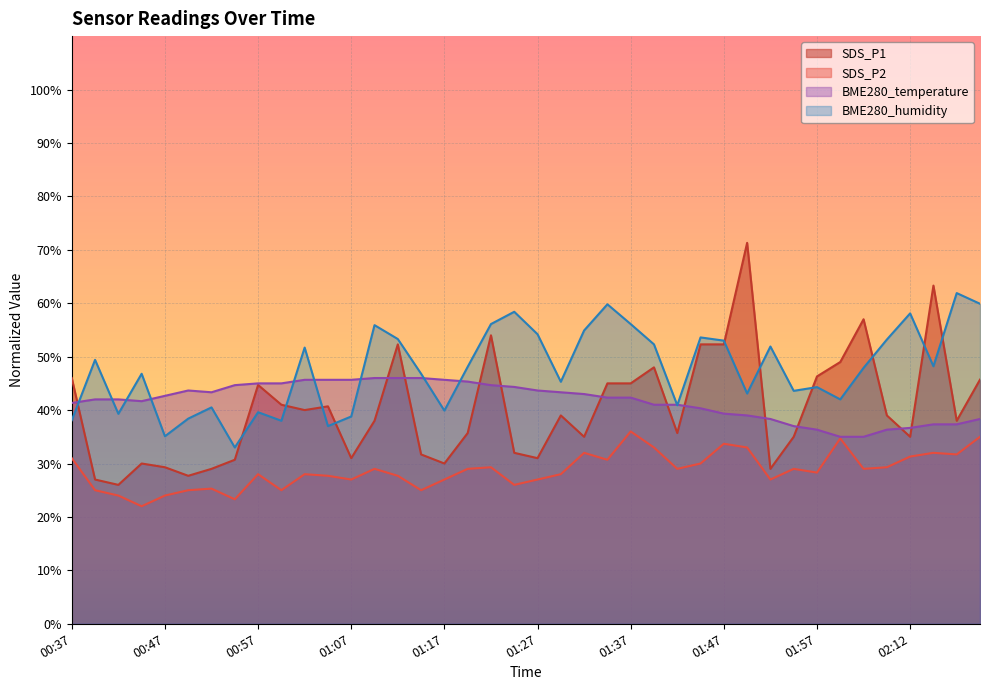

Reading left to right, what are all the values shown in this chart?

SDS_P1: 00:37=46.0	00:40=27.0	00:42=26.0	00:44=30.0	00:47=29.3	00:49=27.7	00:52=29.0	00:54=30.7	00:57=44.7	00:59=41.0	01:02=40.0	01:04=40.7	01:07=31.0	01:09=38.0	01:12=52.3	01:14=31.7	01:17=30.0	01:19=35.7	01:22=54.0	01:24=32.0	01:27=31.0	01:29=39.0	01:32=35.0	01:34=45.0	01:37=45.0	01:39=48.0	01:42=35.7	01:44=52.3	01:47=52.3	01:49=71.3	01:52=29.0	01:54=35.0	01:57=46.3	01:59=49.0	02:02=57.0	02:09=39.0	02:12=35.0	02:14=63.3	02:17=38.0	02:19=45.7
SDS_P2: 00:37=31.0	00:40=25.0	00:42=24.0	00:44=22.0	00:47=24.0	00:49=25.0	00:52=25.3	00:54=23.3	00:57=28.0	00:59=25.0	01:02=28.0	01:04=27.7	01:07=27.0	01:09=29.0	01:12=27.7	01:14=25.0	01:17=27.0	01:19=29.0	01:22=29.3	01:24=26.0	01:27=27.0	01:29=28.0	01:32=32.0	01:34=30.7	01:37=36.0	01:39=33.0	01:42=29.0	01:44=30.0	01:47=33.7	01:49=33.0	01:52=27.0	01:54=29.0	01:57=28.3	01:59=34.7	02:02=29.0	02:09=29.3	02:12=31.3	02:14=32.0	02:17=31.7	02:19=35.0
BME280_temperature: 00:37=41.3	00:40=42.0	00:42=42.0	00:44=41.7	00:47=42.7	00:49=43.7	00:52=43.3	00:54=44.7	00:57=45.0	00:59=45.0	01:02=45.7	01:04=45.7	01:07=45.7	01:09=46.0	01:12=46.0	01:14=46.0	01:17=45.7	01:19=45.3	01:22=44.7	01:24=44.3	01:27=43.7	01:29=43.3	01:32=43.0	01:34=42.3	01:37=42.3	01:39=41.0	01:42=41.0	01:44=40.3	01:47=39.3	01:49=39.0	01:52=38.3	01:54=37.0	01:57=36.3	01:59=35.0	02:02=35.0	02:09=36.3	02:12=36.7	02:14=37.3	02:17=37.3	02:19=38.3
BME280_humidity: 00:37=38.1	00:40=49.4	00:42=39.3	00:44=46.8	00:47=35.1	00:49=38.4	00:52=40.5	00:54=33.0	00:57=39.6	00:59=38.0	01:02=51.7	01:04=37.0	01:07=38.8	01:09=55.9	01:12=53.3	01:14=46.8	01:17=39.9	01:19=48.1	01:22=56.1	01:24=58.4	01:27=54.2	01:29=45.3	01:32=54.9	01:34=59.8	01:37=56.1	01:39=52.3	01:42=40.9	01:44=53.6	01:47=53.0	01:49=43.1	01:52=51.9	01:54=43.6	01:57=44.3	01:59=42.0	02:02=47.9	02:09=53.2	02:12=58.1	02:14=48.2	02:17=61.9	02:19=59.9